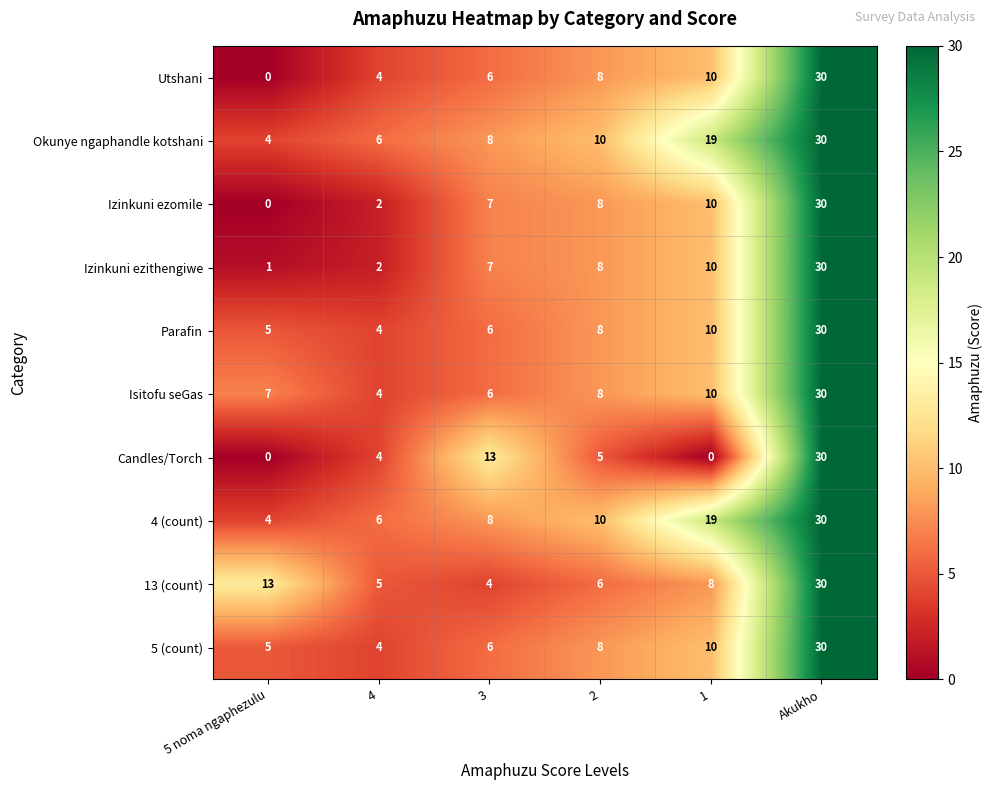

How many distinct data groups are displayed?

10